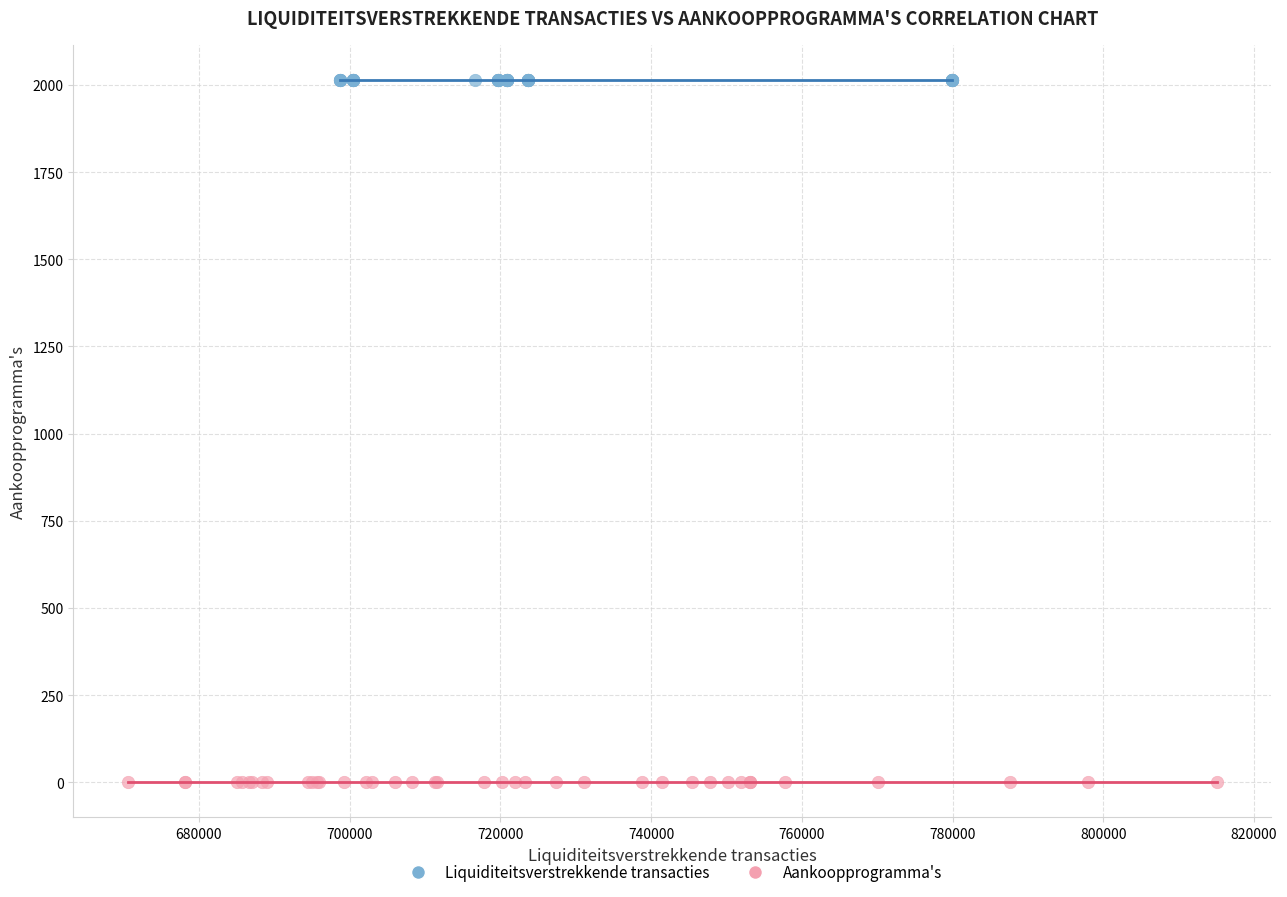

Which series reaches the minimum Y coordinate?

Aankoopprogramma's